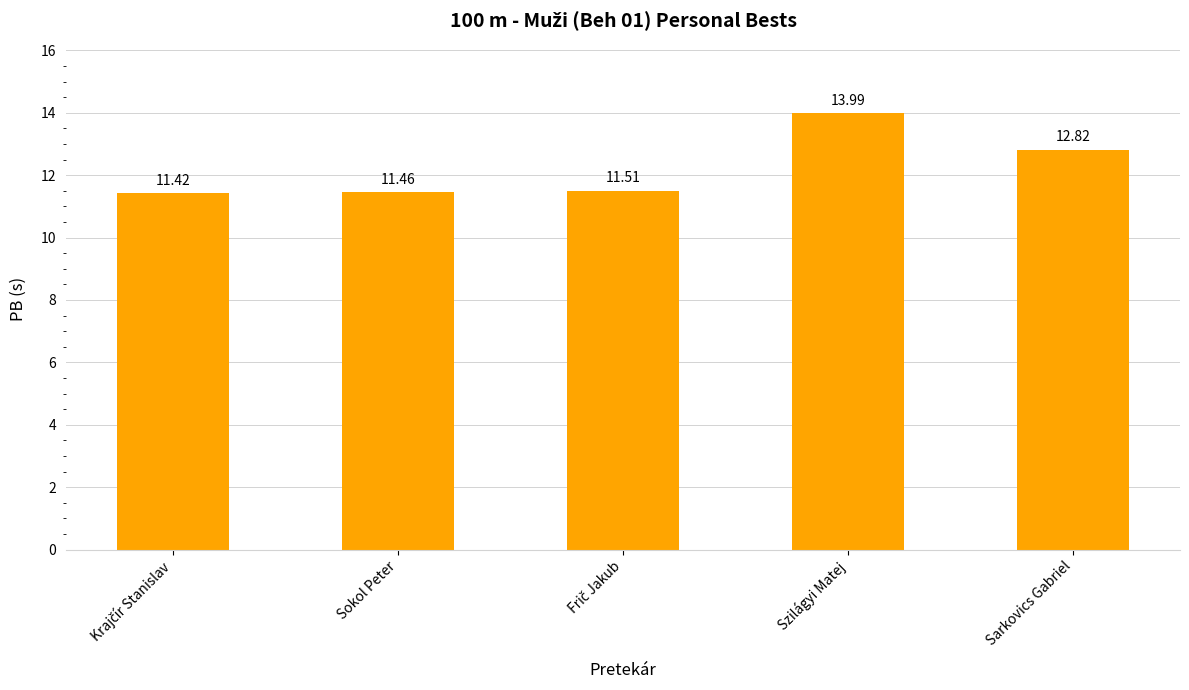

Are the bars grouped side by side (vs. stacked)?

No